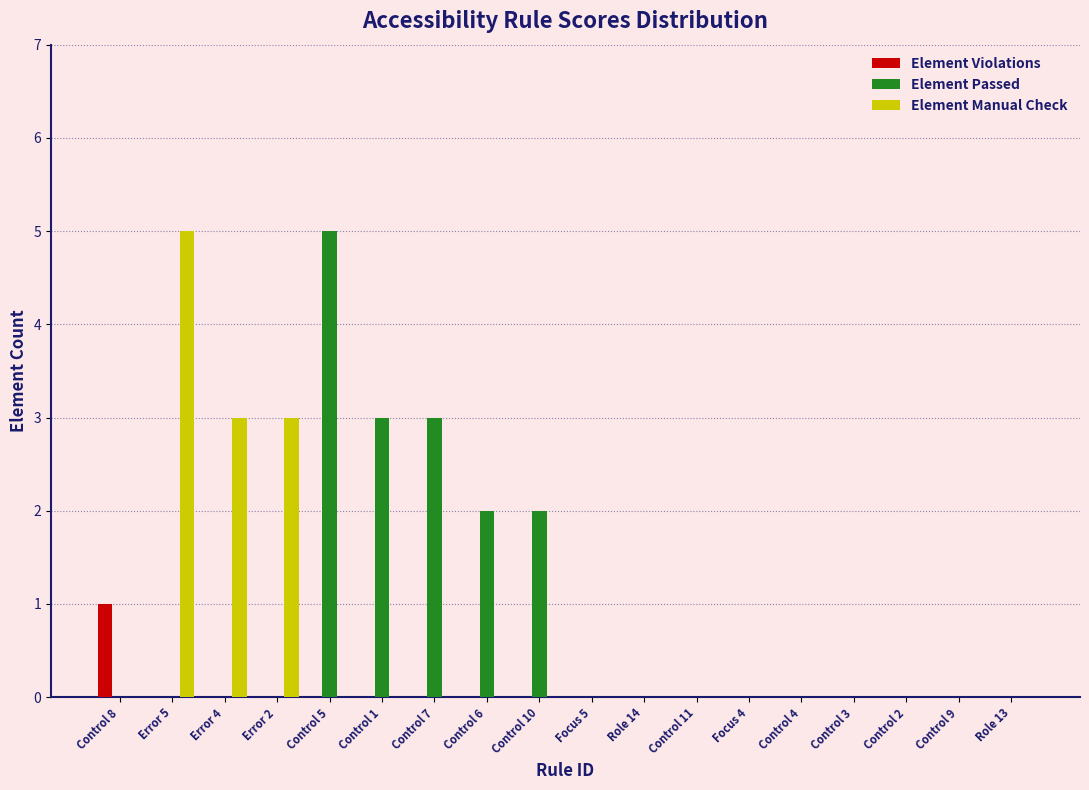

Is it true that Element Manual Check equals 3 at Error 4?

True